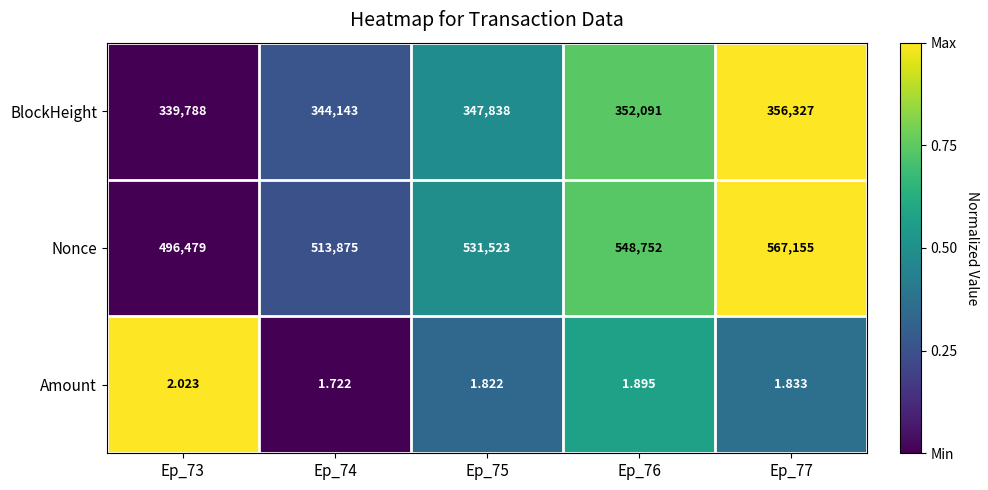

Is the value of Nonce at Ep_73 greater than the value of BlockHeight at Ep_75?

Yes